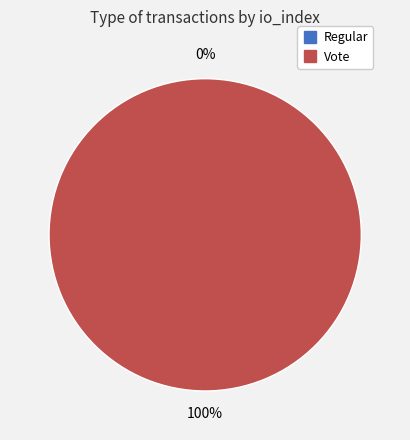

Does Regular represent more than half of the total?

No